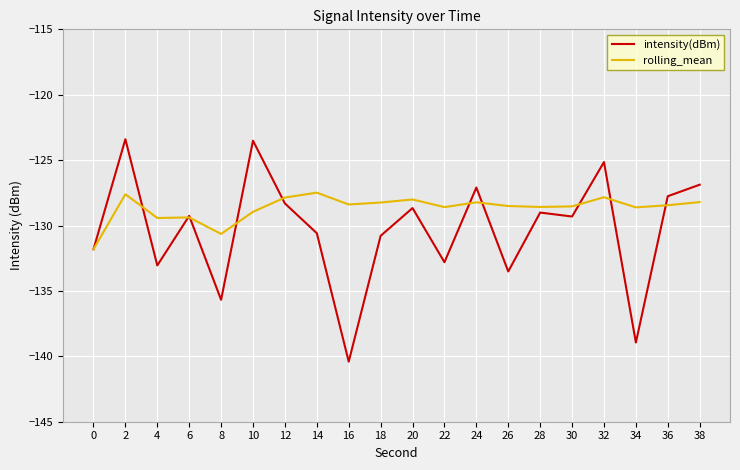

True or false: intensity(dBm) has a value of -205.1 at 30.

False